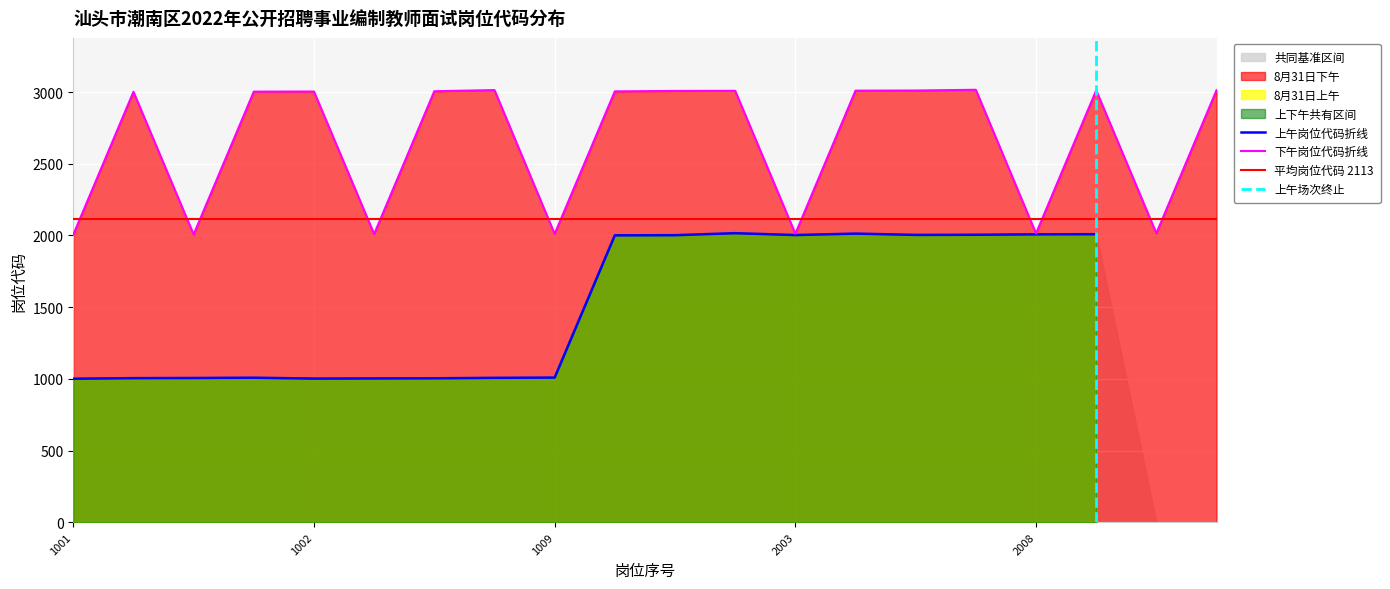

What is the greatest value displayed?

3016